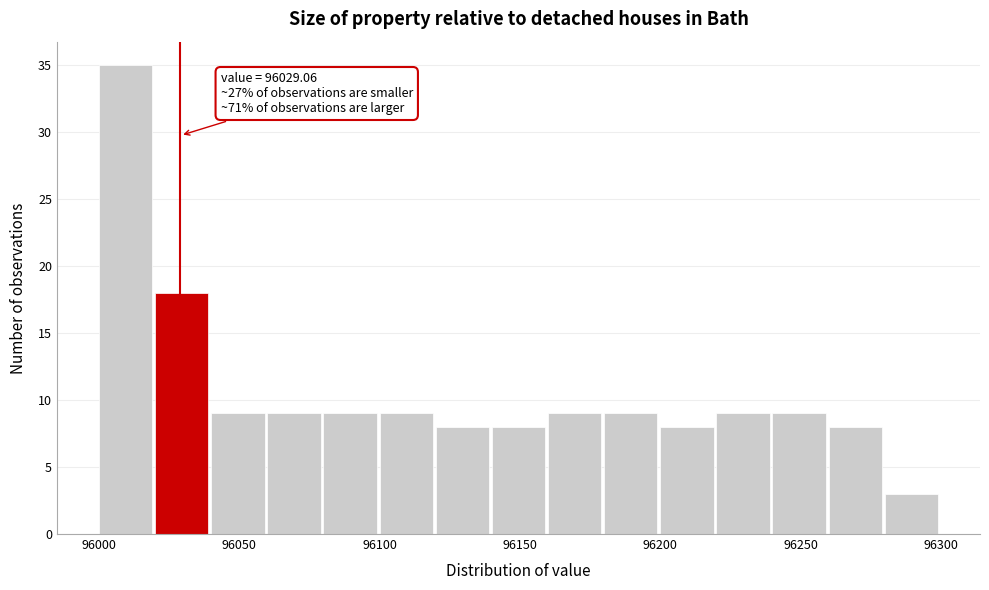

Over which range of the x-axis is the bar tallest?

96000 to 96020